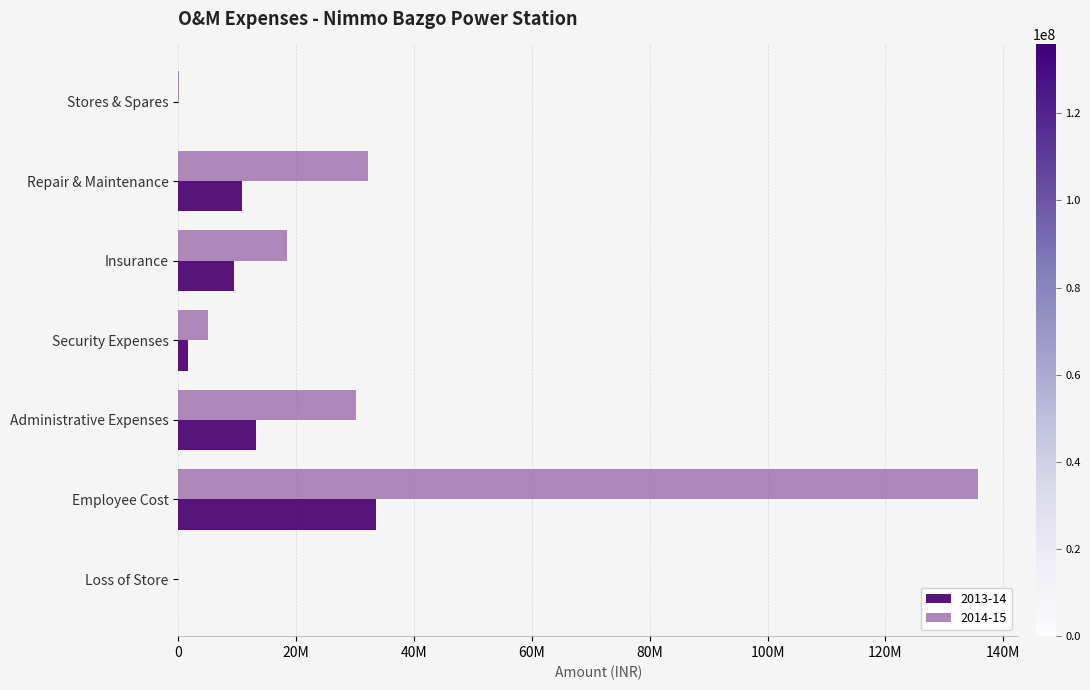

What is the difference between the 2014-15 values at Employee Cost and Repair & Maintenance?

103669108